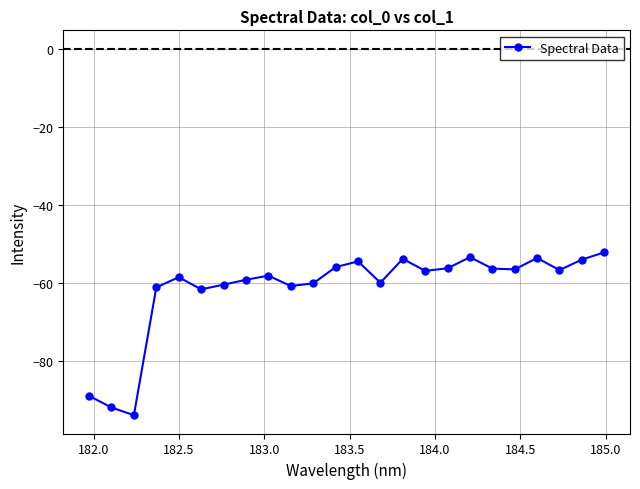

What is the value of the 15th point from the left?

-53.8